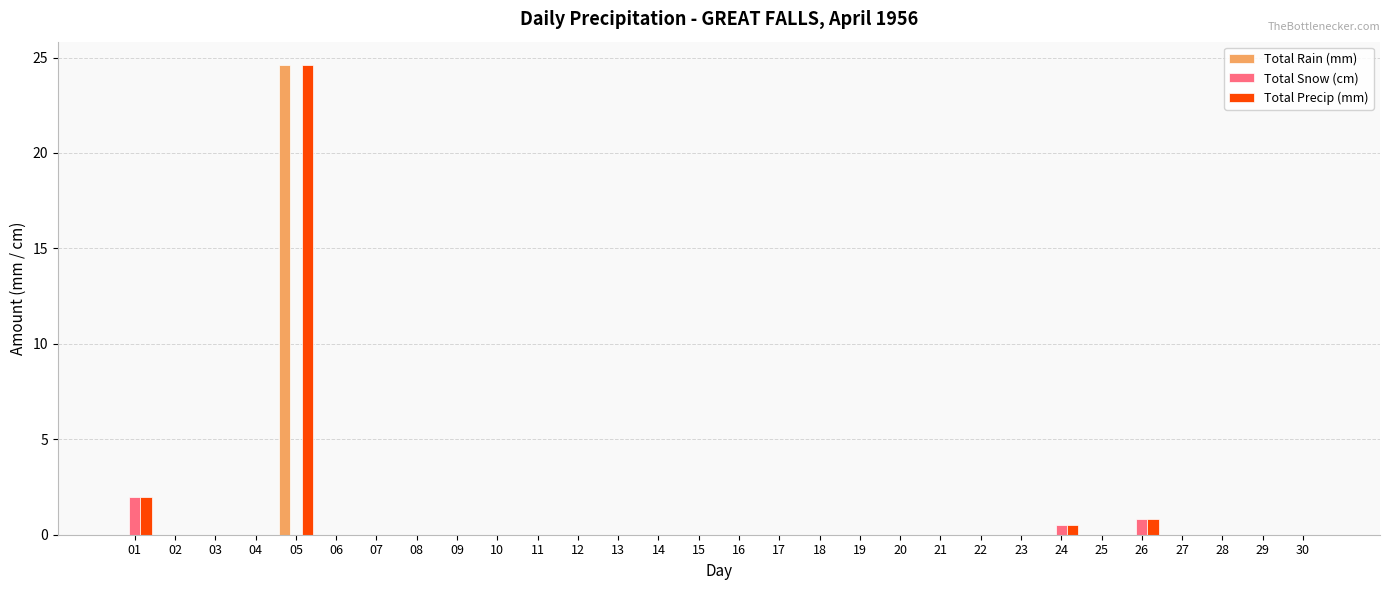

How many groups of bars are there?

30